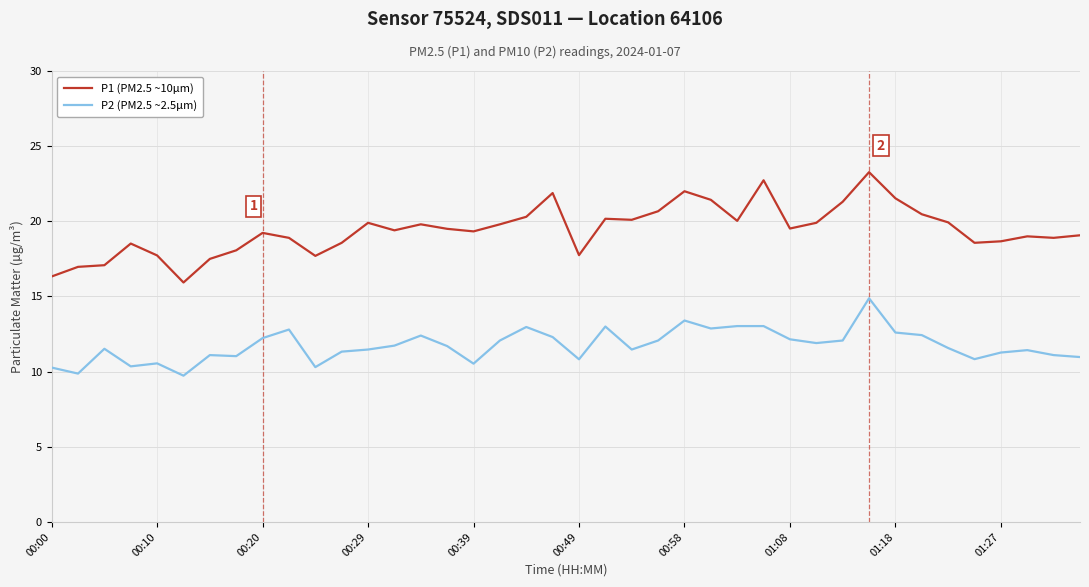

Is this an area chart (filled region under the line)?

No